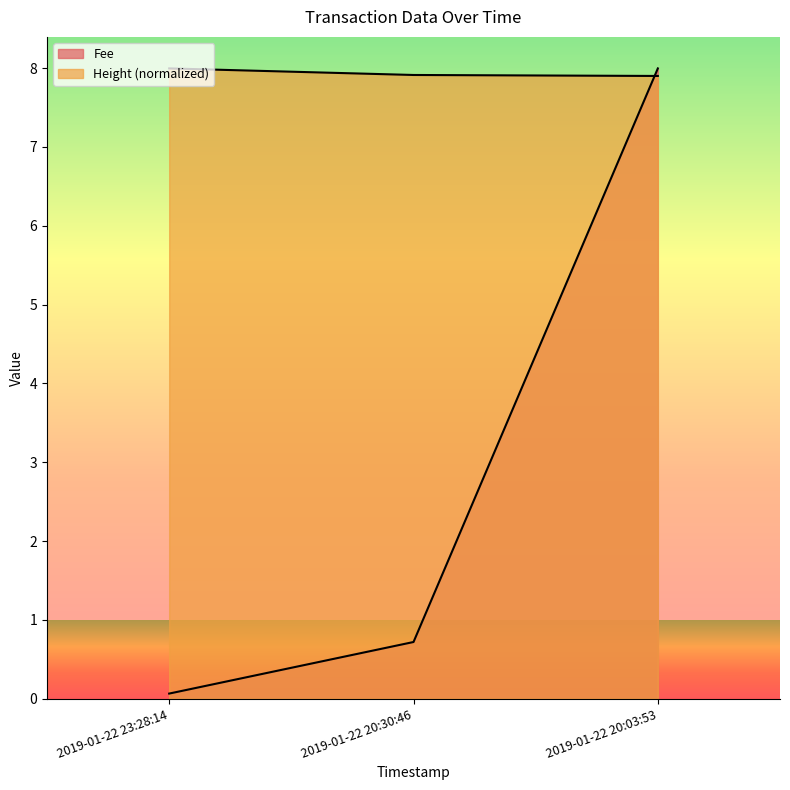

Does the chart display data point markers on the line(s)?

No